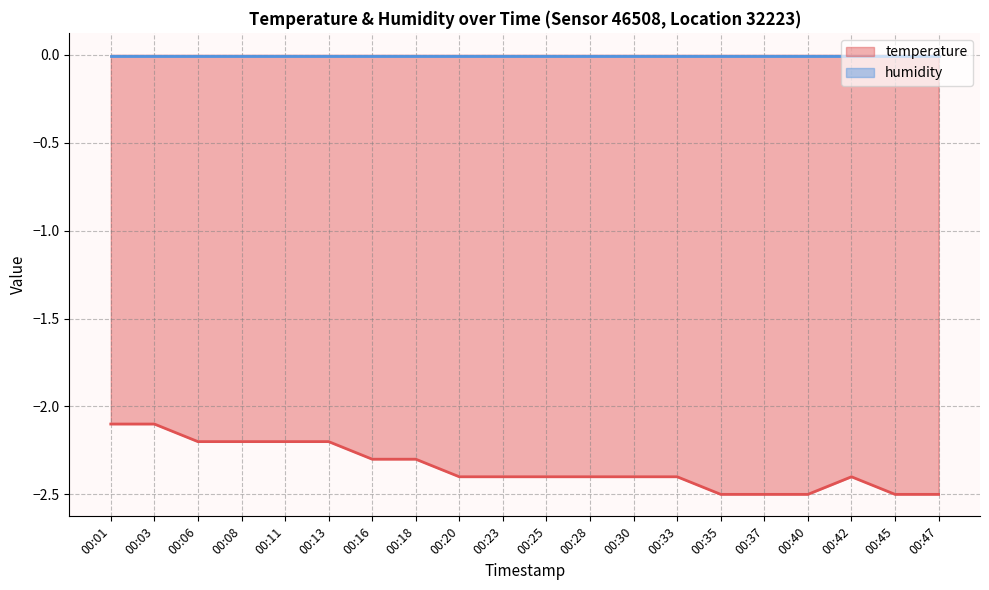

Reading left to right, what are all the values shown in this chart?

00:01=-2.1	00:03=-2.1	00:06=-2.2	00:08=-2.2	00:11=-2.2	00:13=-2.2	00:16=-2.3	00:18=-2.3	00:20=-2.4	00:23=-2.4	00:25=-2.4	00:28=-2.4	00:30=-2.4	00:33=-2.4	00:35=-2.5	00:37=-2.5	00:40=-2.5	00:42=-2.4	00:45=-2.5	00:47=-2.5